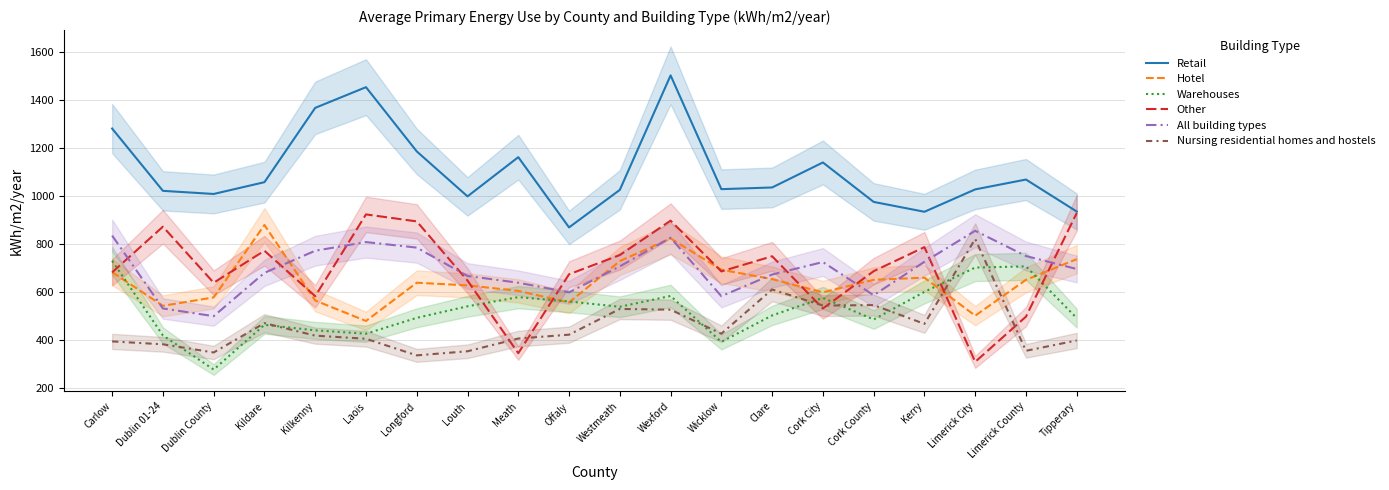

What is the difference between the maximum and minimum values in the All building types series?

355